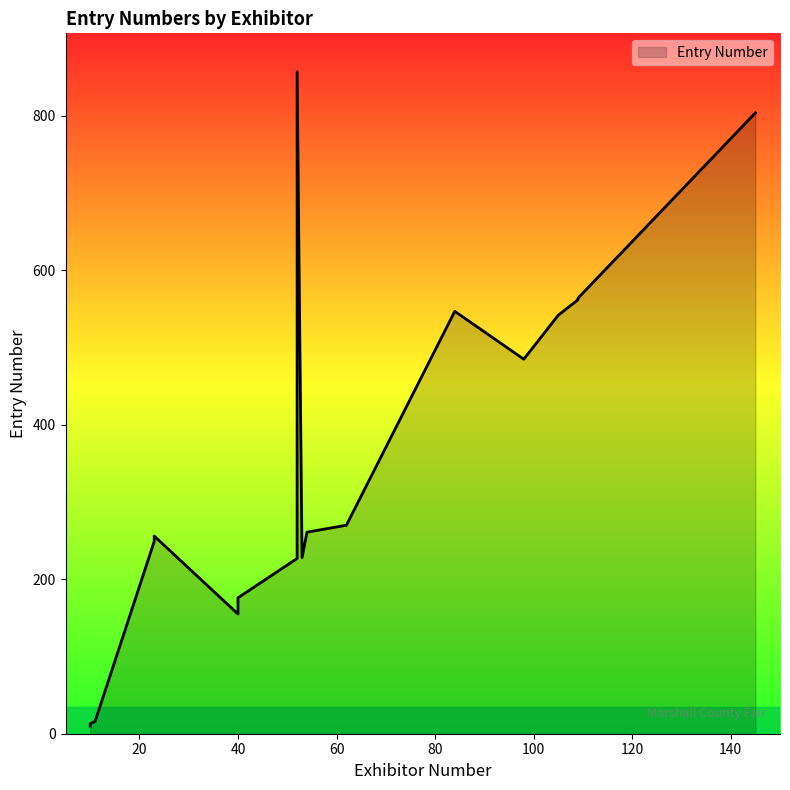

Approximately how many times larger is the value at 23 compared to 40?

1.7